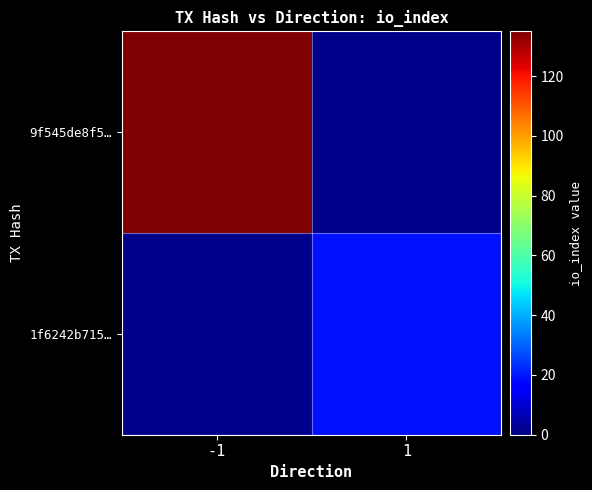

The value of 9f545de8f5… at -1 is 135.0. True or false?

True